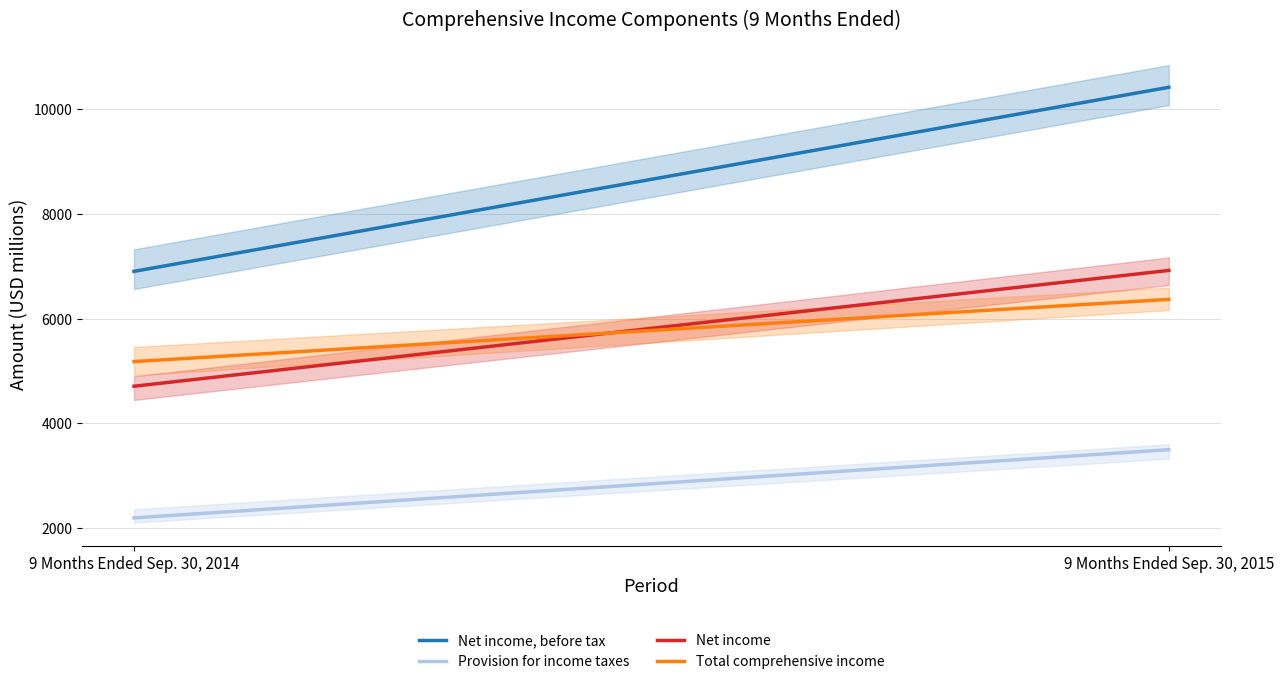

How many lines are shown in the chart?

4